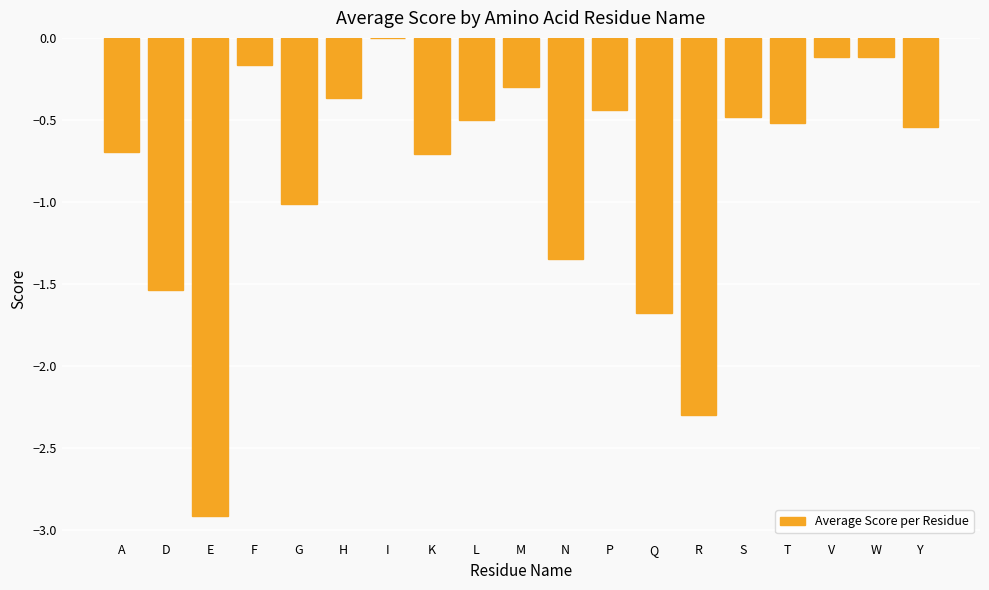

What is the sum of all values?

-15.7